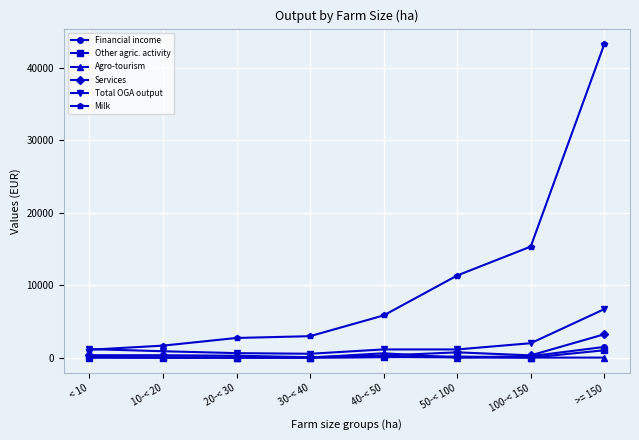

How many distinct data groups are displayed?

6